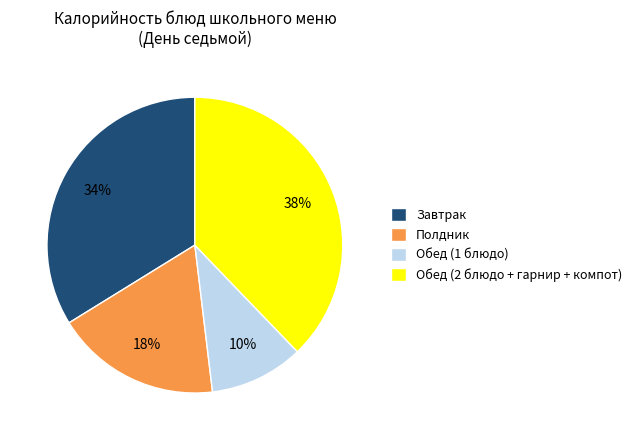

How many segments does this pie chart have?

4